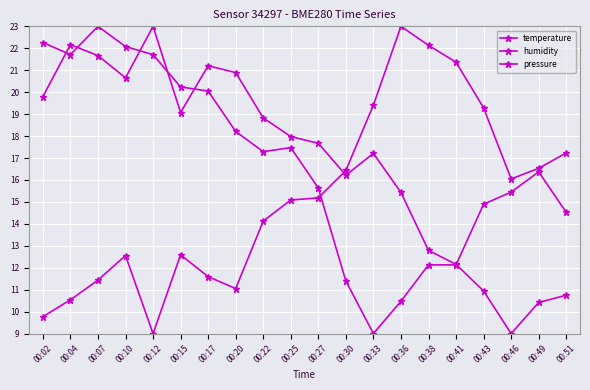

True or false: pressure has more than 1 points higher than both neighbors.

True